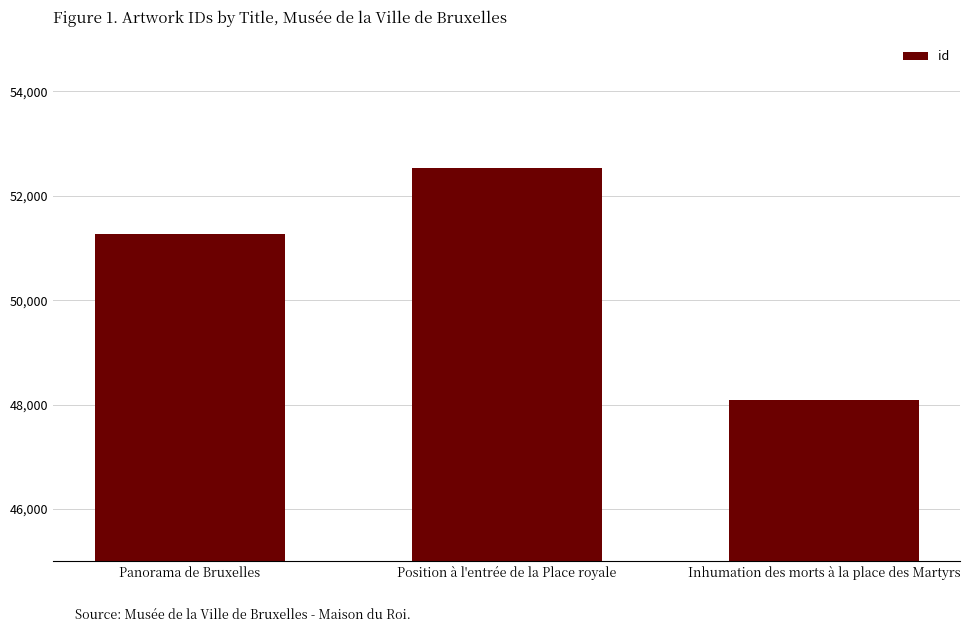

What is the label of the 2nd bar from the left?

Position à l'entrée de la Place royale